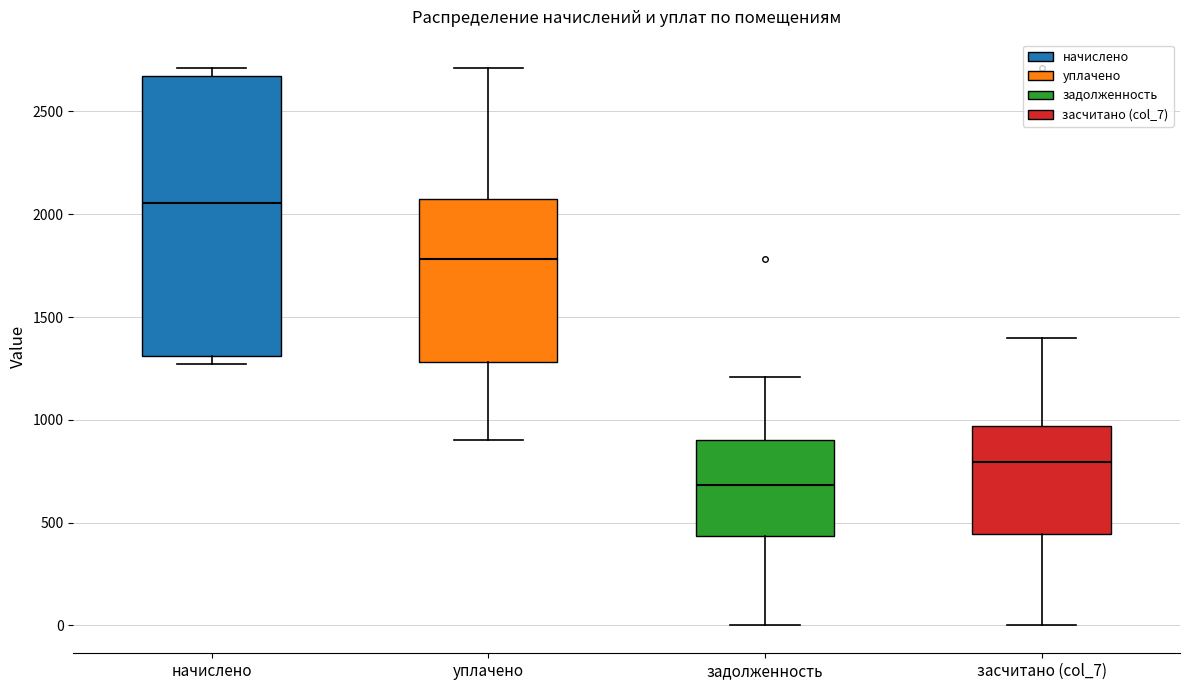

Reading left to right, transcribe this box plot: for each box, give where its median line is, the range the box spans, and where its two whiskers end, as read against the y-axis. The values are not printed on the chart, so give them approximately, as read against the axis.

начислено: median 2050, box 1300 to 2650, whiskers 1250 to 2700
уплачено: median 1800, box 1300 to 2050, whiskers 900 to 2700
задолженность: median 700, box 450 to 900, whiskers 0 to 1200
засчитано (col_7): median 800, box 450 to 950, whiskers 0 to 1400